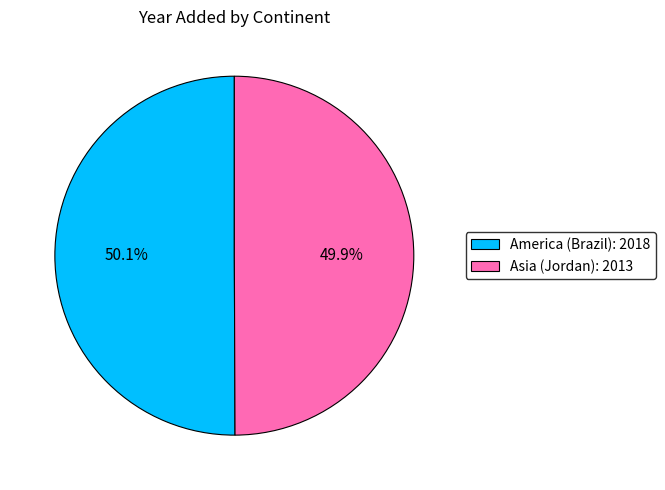

Count the number of slices in the pie.

2